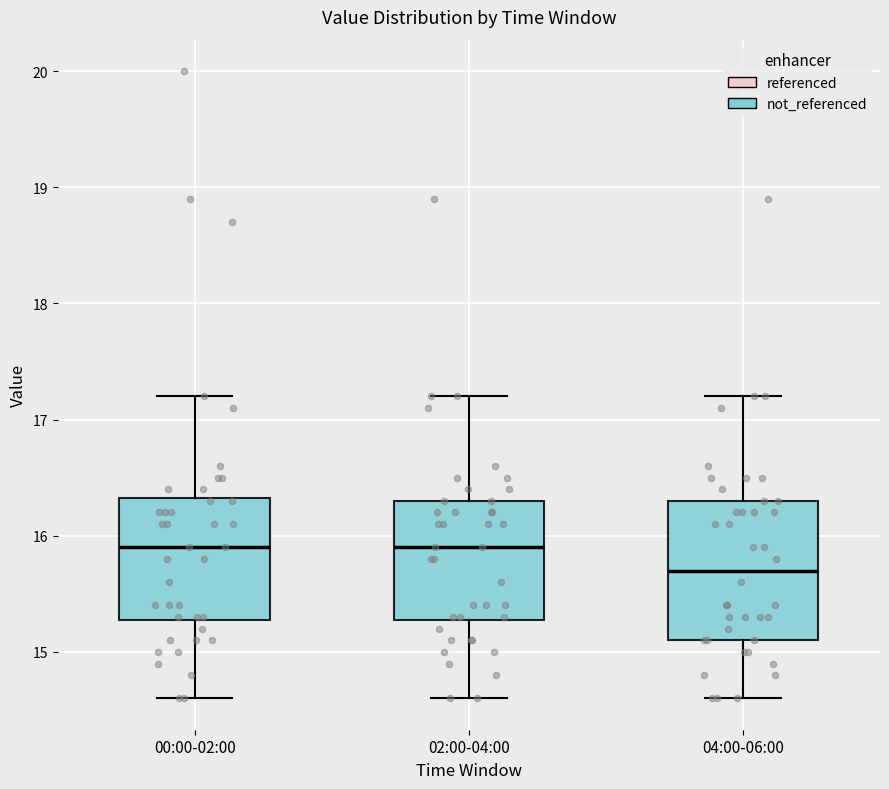

Comparing the boxes themselves (not the whiskers), which one is the tallest?

04:00-06:00